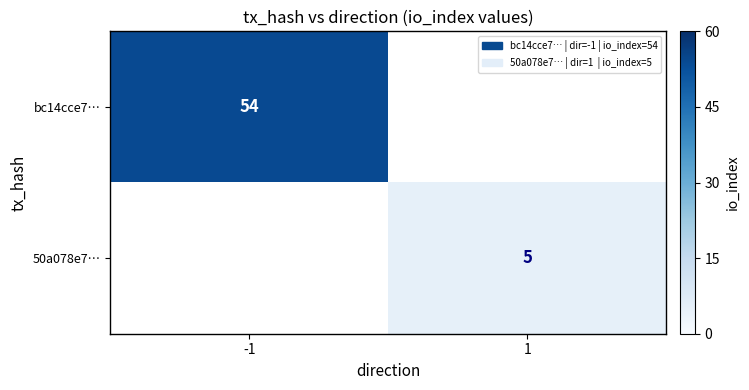

At which category does the chart reach its peak across all series?

-1